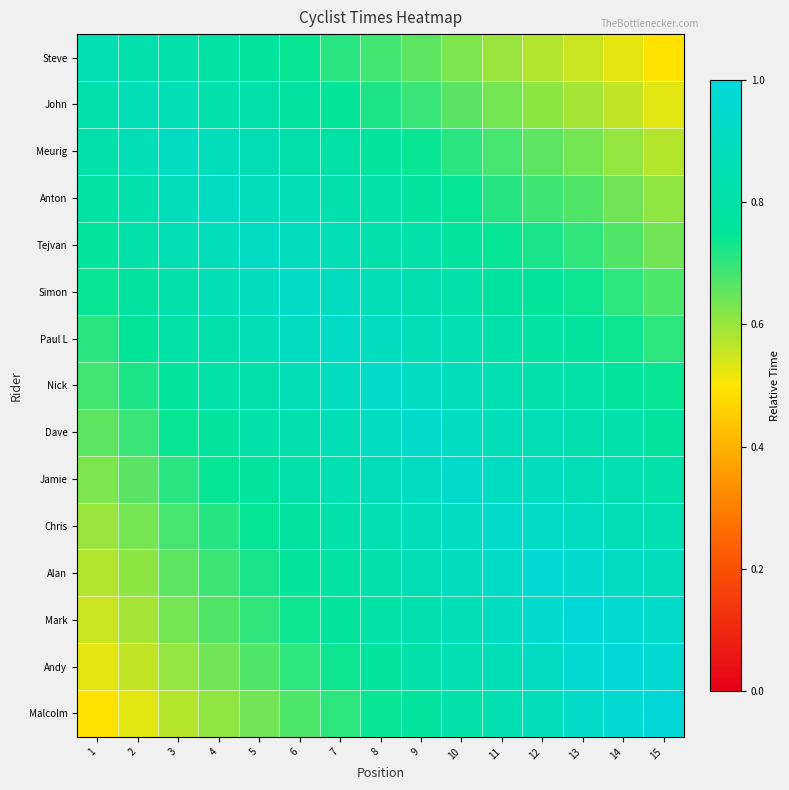

Reading left to right, extract all data points from this chart.

Steve: 1=0.9	2=0.8	3=0.8	4=0.8	5=0.8	6=0.7	7=0.7	8=0.7	9=0.7	10=0.6	11=0.6	12=0.6	13=0.6	14=0.5	15=0.5
John: 1=0.8	2=0.9	3=0.9	4=0.8	5=0.8	6=0.8	7=0.7	8=0.7	9=0.7	10=0.7	11=0.6	12=0.6	13=0.6	14=0.6	15=0.5
Meurig: 1=0.8	2=0.9	3=0.9	4=0.9	5=0.9	6=0.8	7=0.8	8=0.8	9=0.7	10=0.7	11=0.7	12=0.7	13=0.6	14=0.6	15=0.6
Anton: 1=0.8	2=0.8	3=0.9	4=0.9	5=0.9	6=0.9	7=0.8	8=0.8	9=0.8	10=0.7	11=0.7	12=0.7	13=0.7	14=0.6	15=0.6
Tejvan: 1=0.8	2=0.8	3=0.9	4=0.9	5=0.9	6=0.9	7=0.9	8=0.8	9=0.8	10=0.8	11=0.7	12=0.7	13=0.7	14=0.7	15=0.6
Simon: 1=0.7	2=0.8	3=0.8	4=0.9	5=0.9	6=0.9	7=0.9	8=0.9	9=0.8	10=0.8	11=0.8	12=0.8	13=0.7	14=0.7	15=0.7
Paul L: 1=0.7	2=0.7	3=0.8	4=0.8	5=0.9	6=0.9	7=0.9	8=0.9	9=0.9	10=0.8	11=0.8	12=0.8	13=0.8	14=0.7	15=0.7
Nick: 1=0.7	2=0.7	3=0.8	4=0.8	5=0.8	6=0.9	7=0.9	8=0.9	9=0.9	10=0.9	11=0.8	12=0.8	13=0.8	14=0.8	15=0.7
Dave: 1=0.7	2=0.7	3=0.7	4=0.8	5=0.8	6=0.8	7=0.9	8=0.9	9=0.9	10=0.9	11=0.9	12=0.9	13=0.8	14=0.8	15=0.8
Jamie: 1=0.6	2=0.7	3=0.7	4=0.7	5=0.8	6=0.8	7=0.8	8=0.9	9=0.9	10=0.9	11=0.9	12=0.9	13=0.9	14=0.8	15=0.8
Chris: 1=0.6	2=0.6	3=0.7	4=0.7	5=0.7	6=0.8	7=0.8	8=0.8	9=0.9	10=0.9	11=0.9	12=0.9	13=0.9	14=0.9	15=0.8
Alan: 1=0.6	2=0.6	3=0.7	4=0.7	5=0.7	6=0.8	7=0.8	8=0.8	9=0.9	10=0.9	11=0.9	12=1.0	13=0.9	14=0.9	15=0.9
Mark: 1=0.6	2=0.6	3=0.6	4=0.7	5=0.7	6=0.7	7=0.8	8=0.8	9=0.8	10=0.9	11=0.9	12=0.9	13=1.0	14=1.0	15=0.9
Andy: 1=0.5	2=0.6	3=0.6	4=0.6	5=0.7	6=0.7	7=0.7	8=0.8	9=0.8	10=0.8	11=0.9	12=0.9	13=1.0	14=1.0	15=1.0
Malcolm: 1=0.5	2=0.5	3=0.6	4=0.6	5=0.6	6=0.7	7=0.7	8=0.7	9=0.8	10=0.8	11=0.8	12=0.9	13=0.9	14=1.0	15=1.0